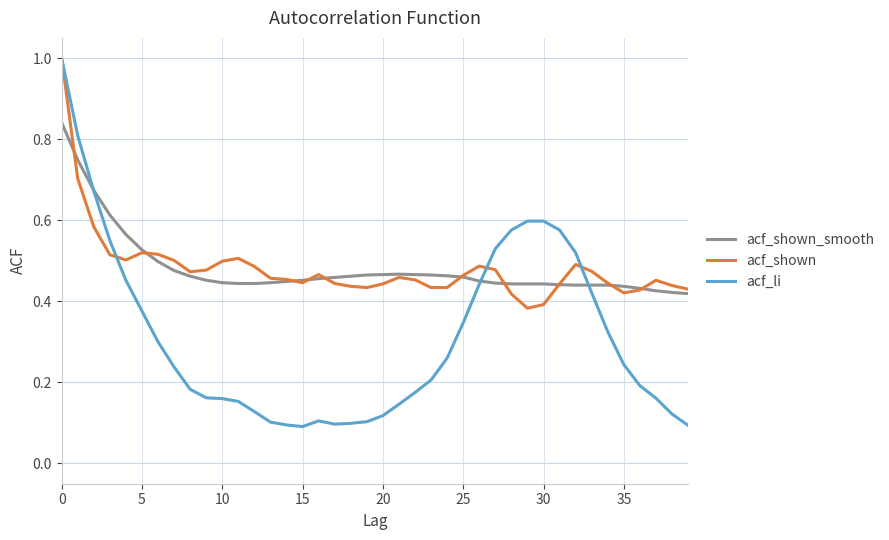

Which series has the widest spread of values?

acf_li